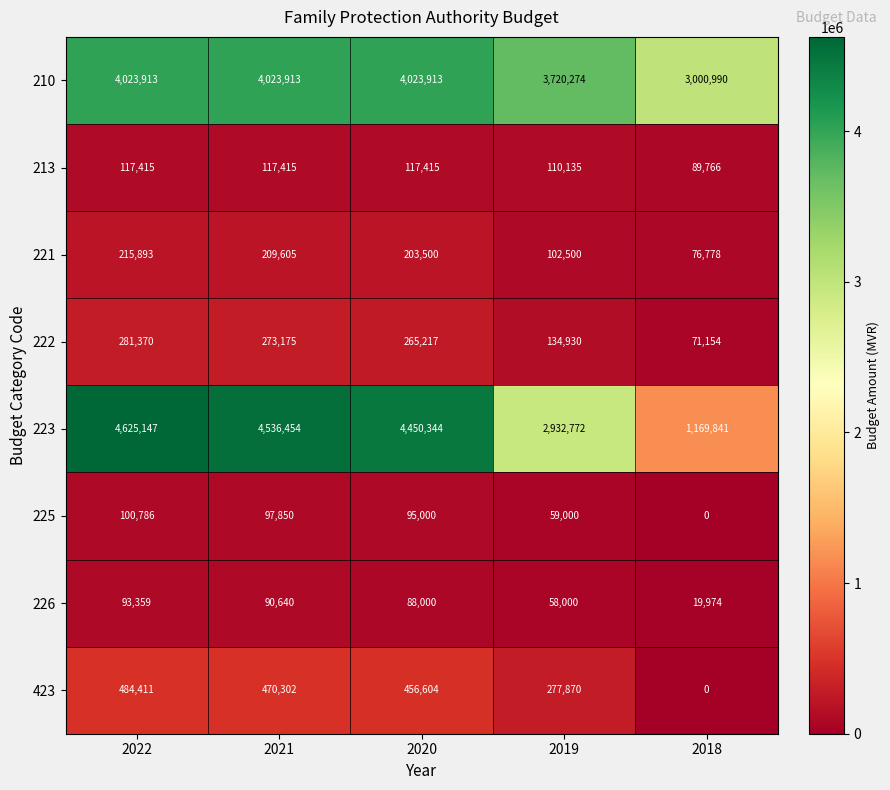

Rank the series by their maximum value, from lowest to highest.

226, 225, 213, 221, 222, 423, 210, 223